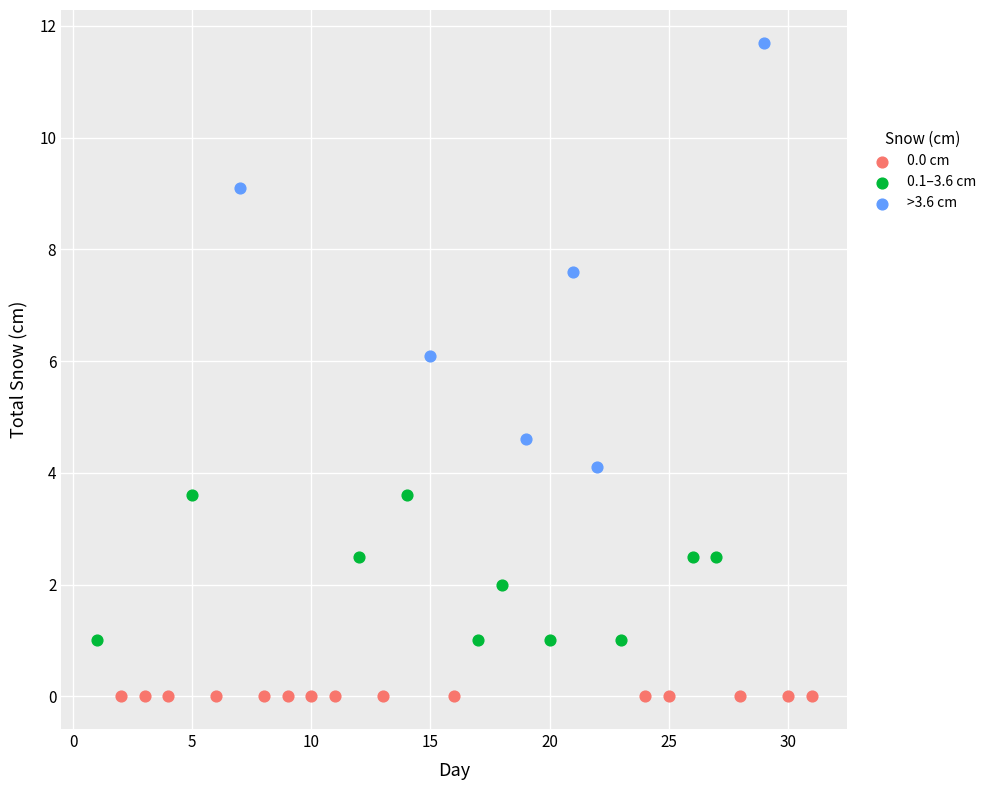

Which series contains the lowest Y value?

0.0 cm